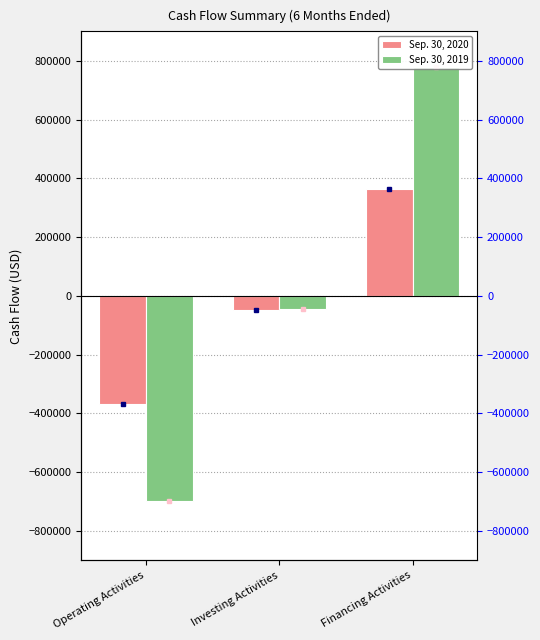

What is the approximate value of Sep. 30, 2019 at Operating Activities?

-697880